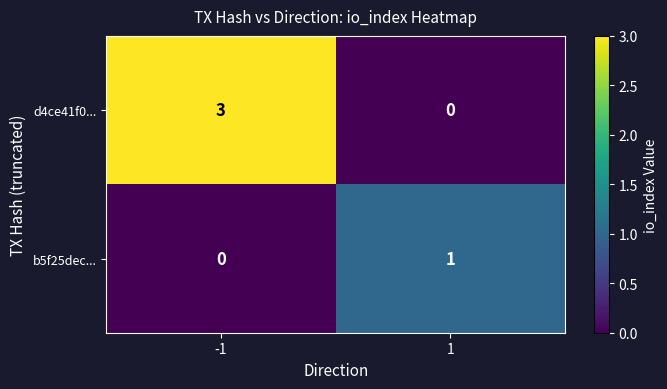

Reading left to right, transcribe all the data shown in this chart.

d4ce41f0...: -1=3	1=0
b5f25dec...: -1=0	1=1